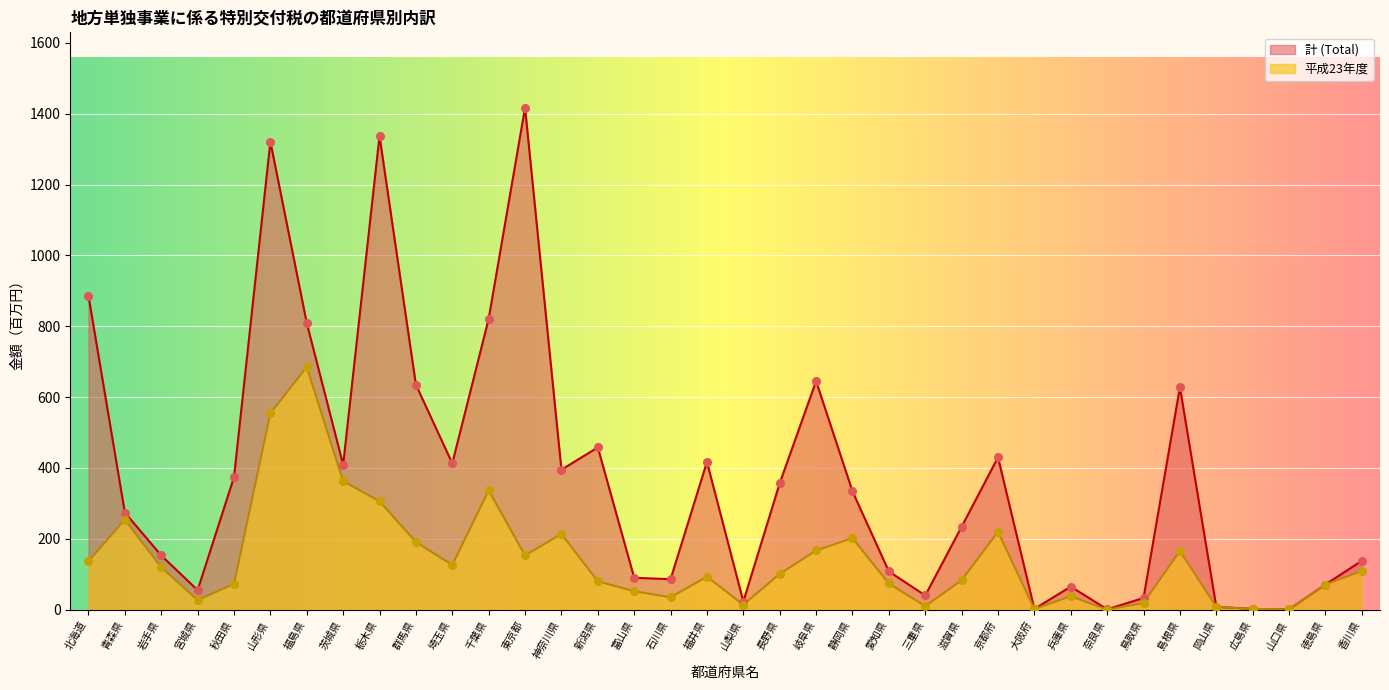

Is the value of 計 (Total) at 東京都 greater than the value of 平成23年度 at 京都府?

Yes